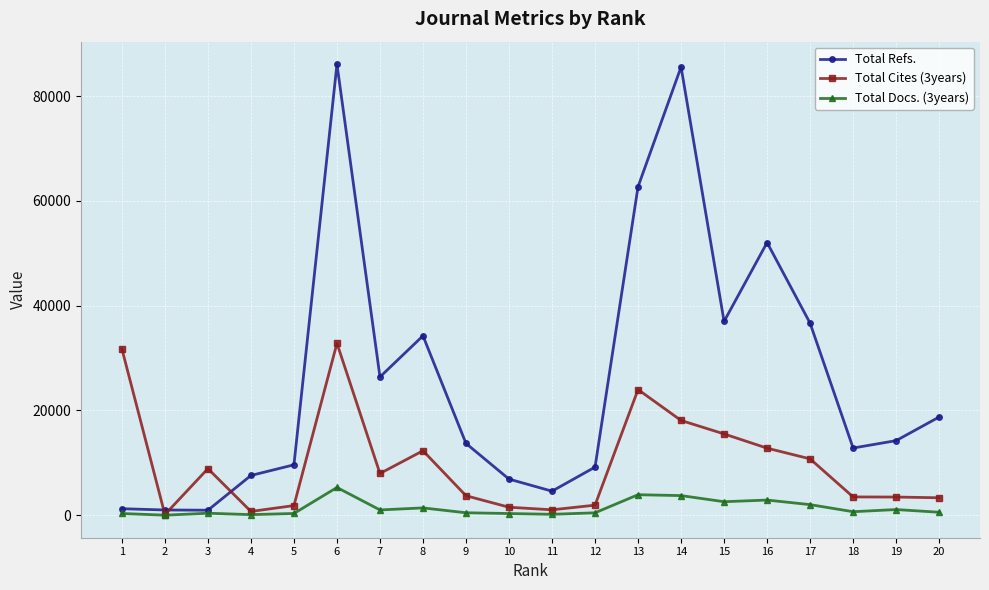

What is the highest value of the Total Refs. series?

86072